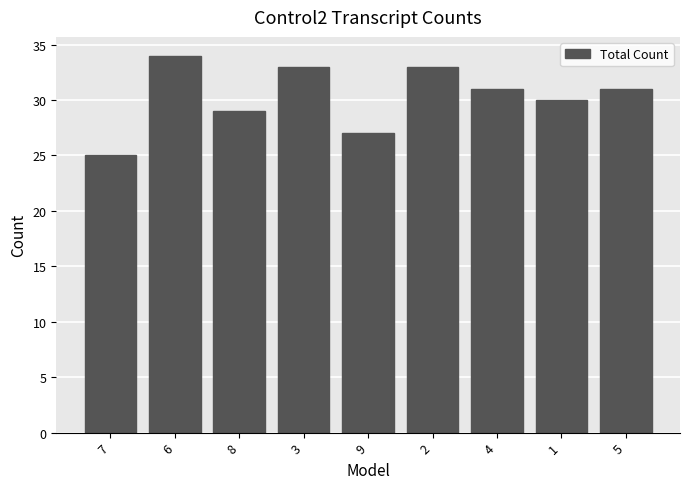

What is the difference between the second highest and second lowest values?

6